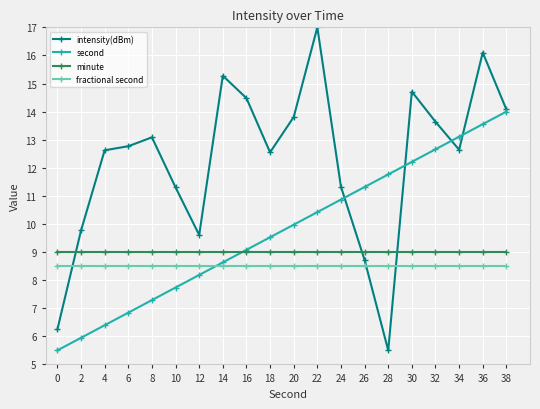

Reading left to right, list all the values displayed in this chart.

intensity(dBm): 6.2	9.8	12.6	12.8	13.1	11.3	9.6	15.3	14.5	12.5	13.8	17.0	11.3	8.7	5.5	14.7	13.6	12.6	16.1	14.1
second: 5.5	5.9	6.4	6.8	7.3	7.7	8.2	8.6	9.1	9.5	10.0	10.4	10.9	11.3	11.8	12.2	12.7	13.1	13.6	14.0
minute: 9.0	9.0	9.0	9.0	9.0	9.0	9.0	9.0	9.0	9.0	9.0	9.0	9.0	9.0	9.0	9.0	9.0	9.0	9.0	9.0
fractional second: 8.5	8.5	8.5	8.5	8.5	8.5	8.5	8.5	8.5	8.5	8.5	8.5	8.5	8.5	8.5	8.5	8.5	8.5	8.5	8.5